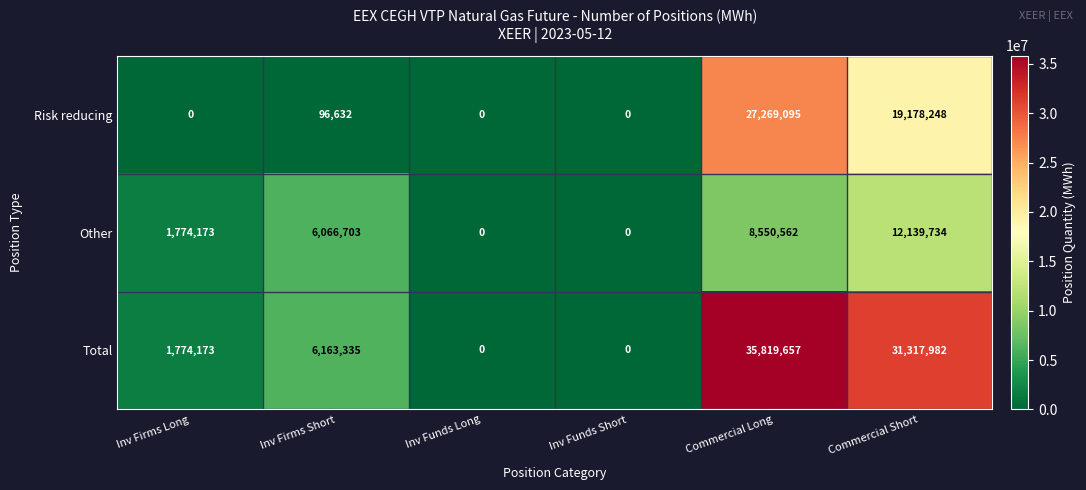

Rank the series at Commercial Short from lowest to highest value.

Other, Risk reducing, Total